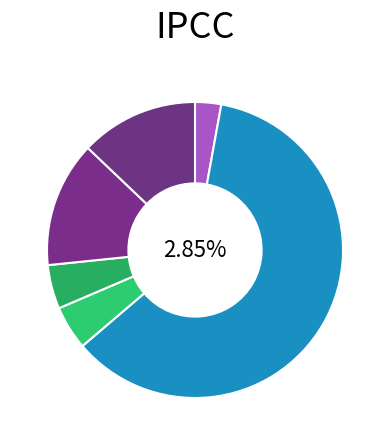

Count the number of slices in the pie.

6